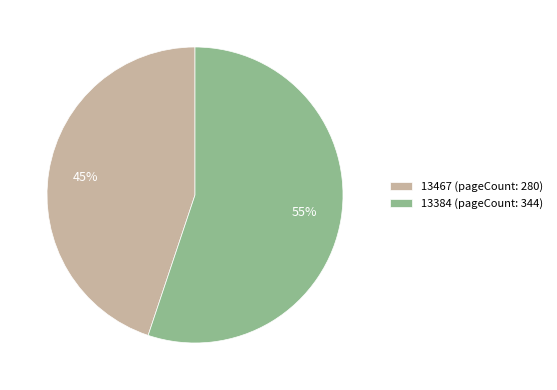

To the nearest percent, what percentage of the pie is 13384?

55%